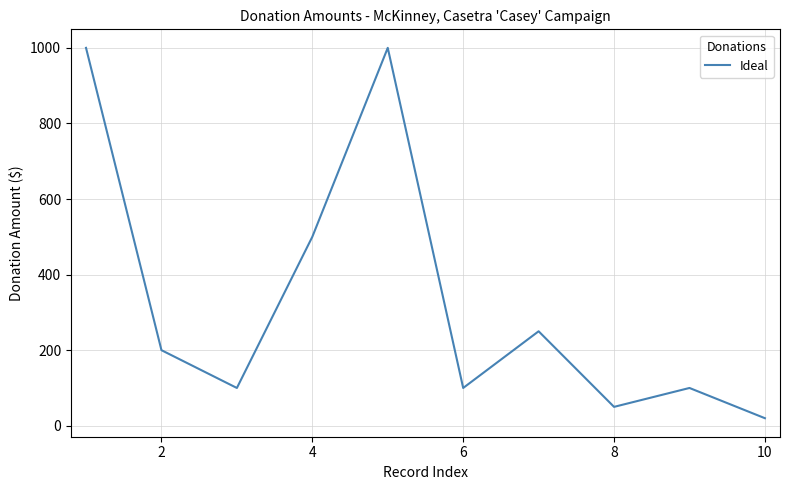

What is the difference between the maximum and minimum values?

980